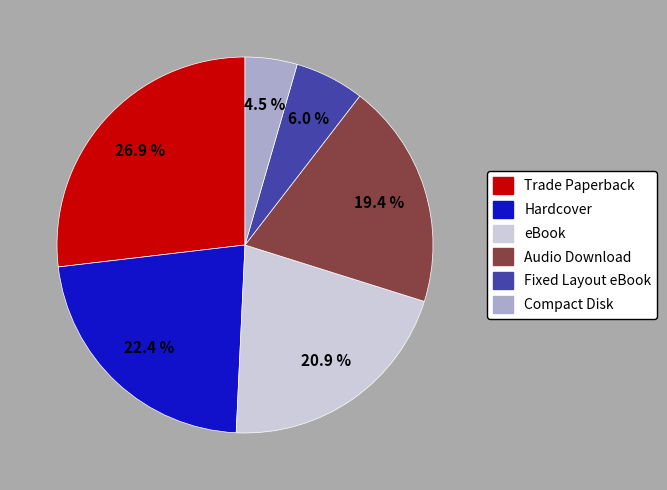

Is it true that eBook is 21% of the pie?

True